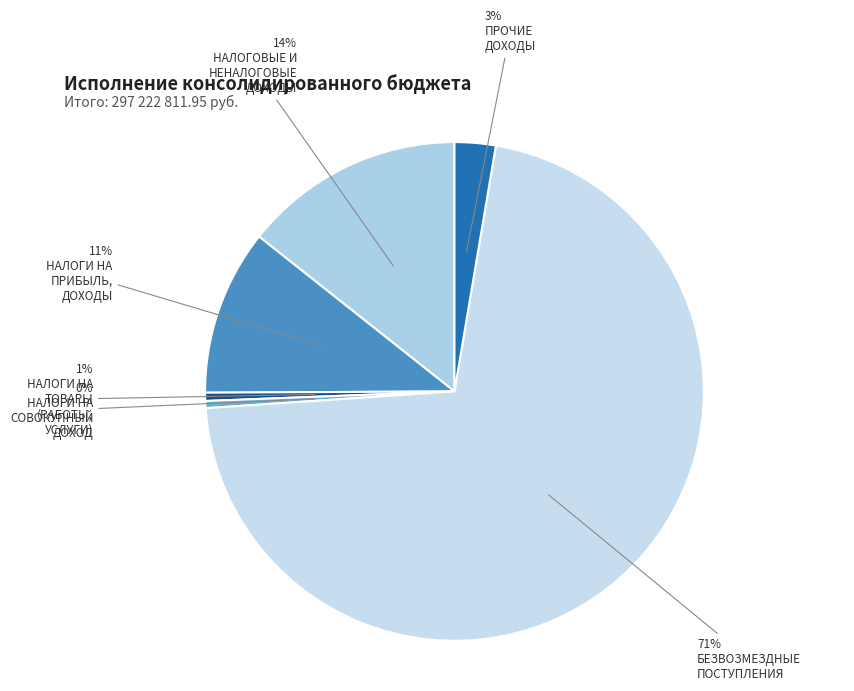

Count the number of slices in the pie.

6